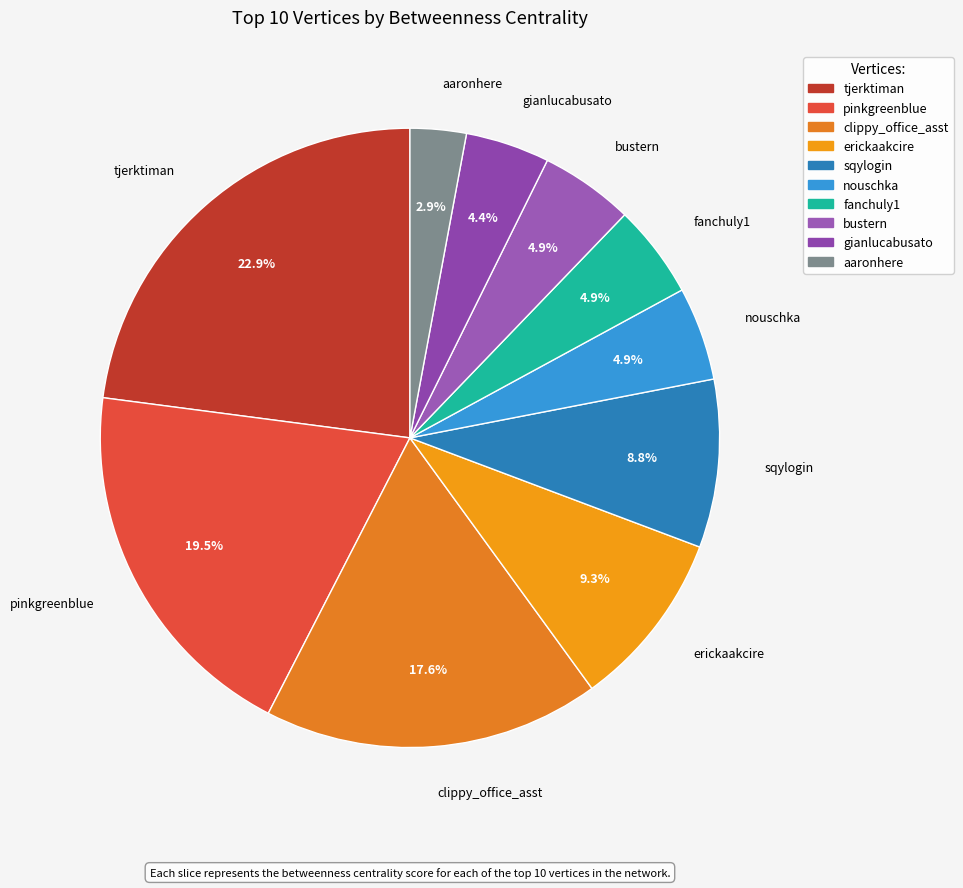

Which slice is the largest?

tjerktiman